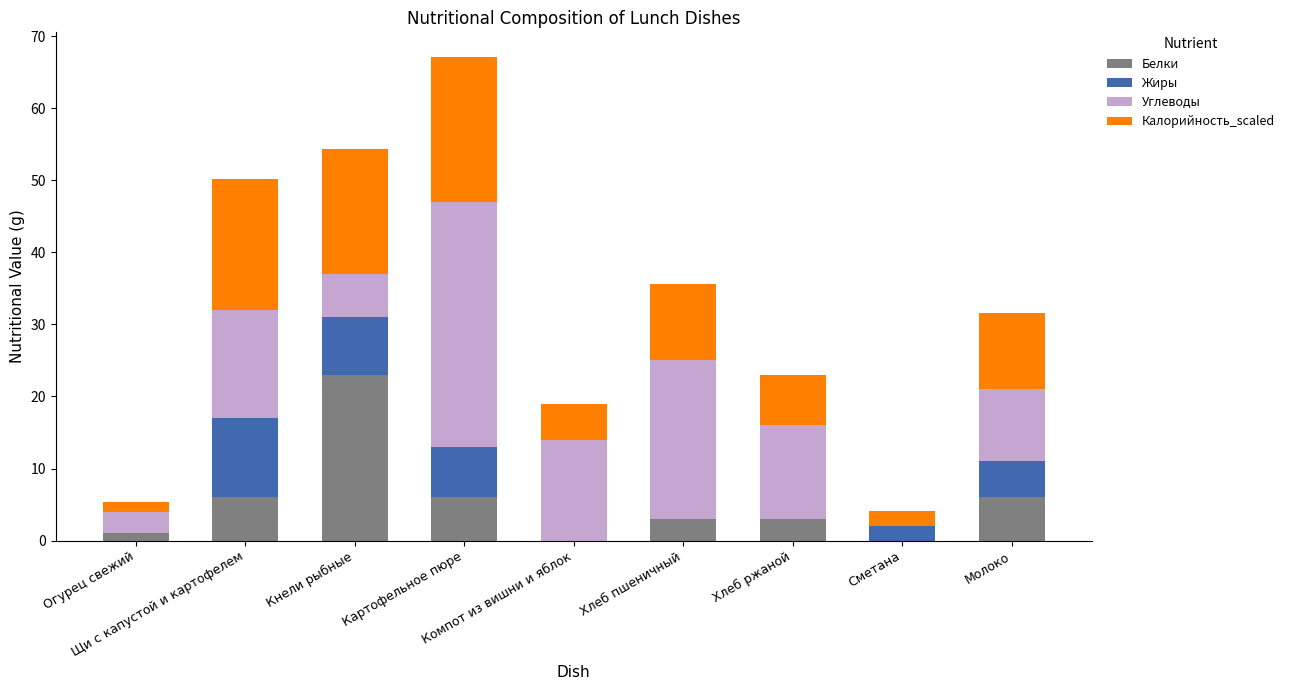

Are the bars grouped side by side (vs. stacked)?

No